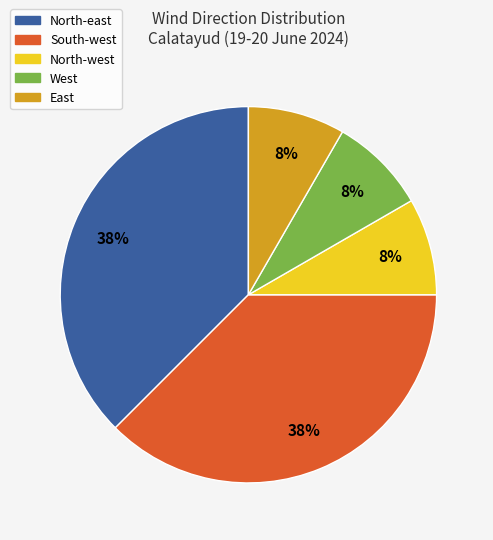

Is there a majority slice in this chart?

No